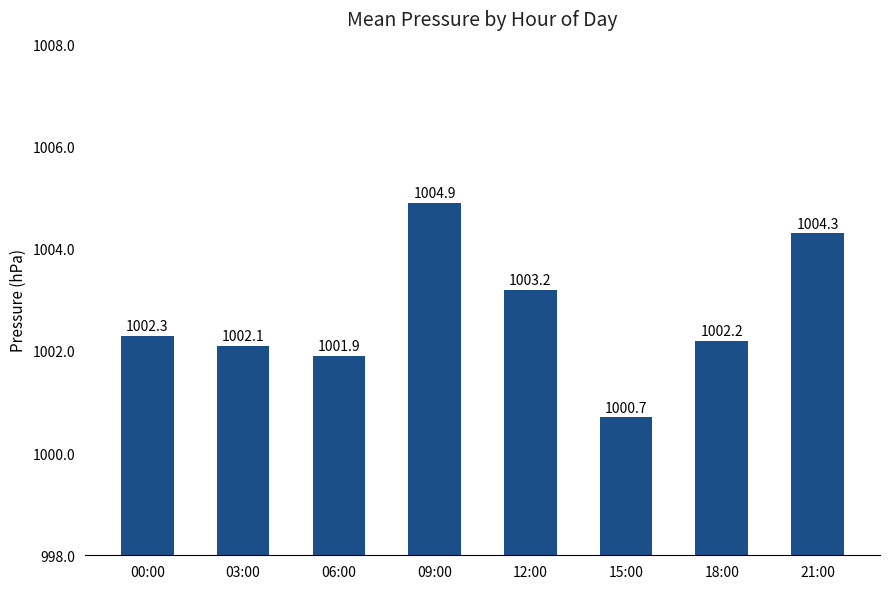

Is it true that the value at 15:00 is 573.6?

False